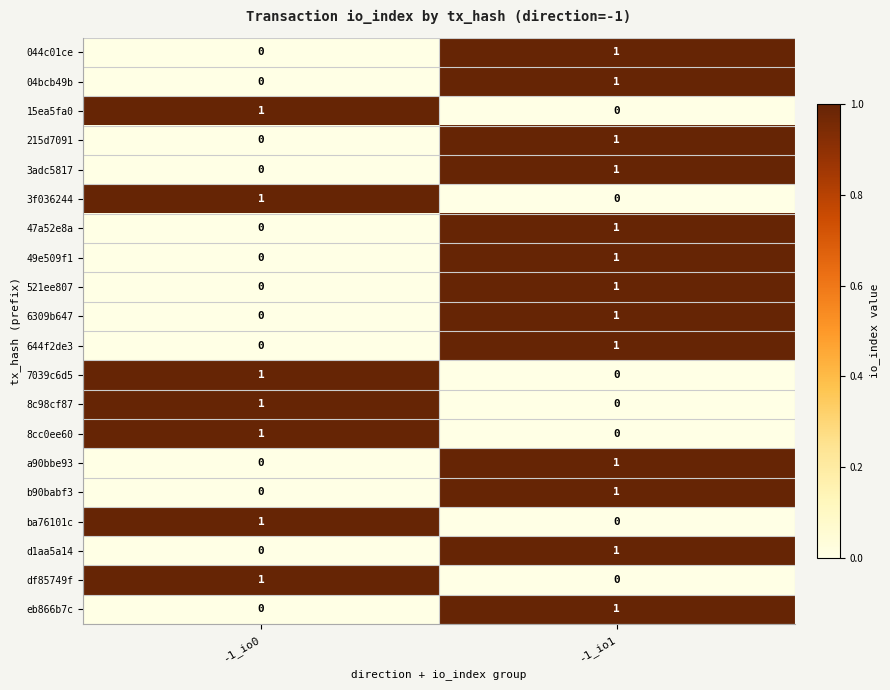

Is it true that 49e509f1 equals 0 at -1_io1?

False